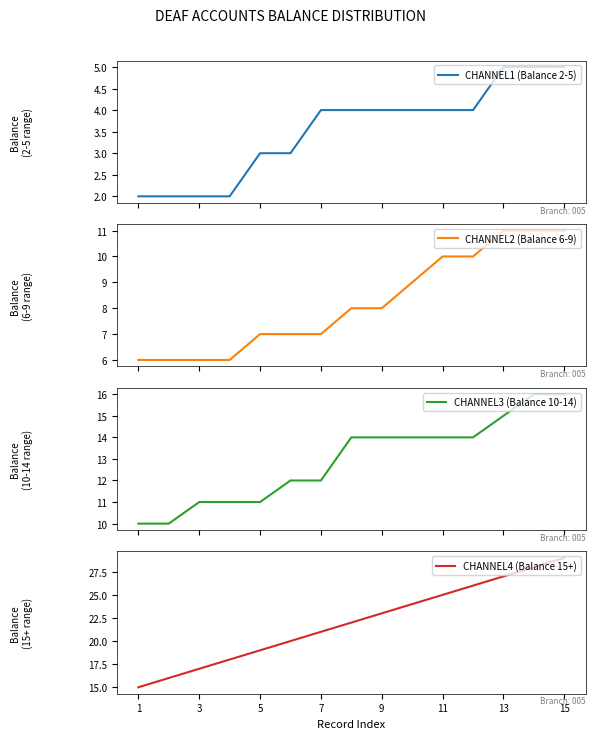

The value of CHANNEL4 (Balance 15+) at 11 is 9. True or false?

False